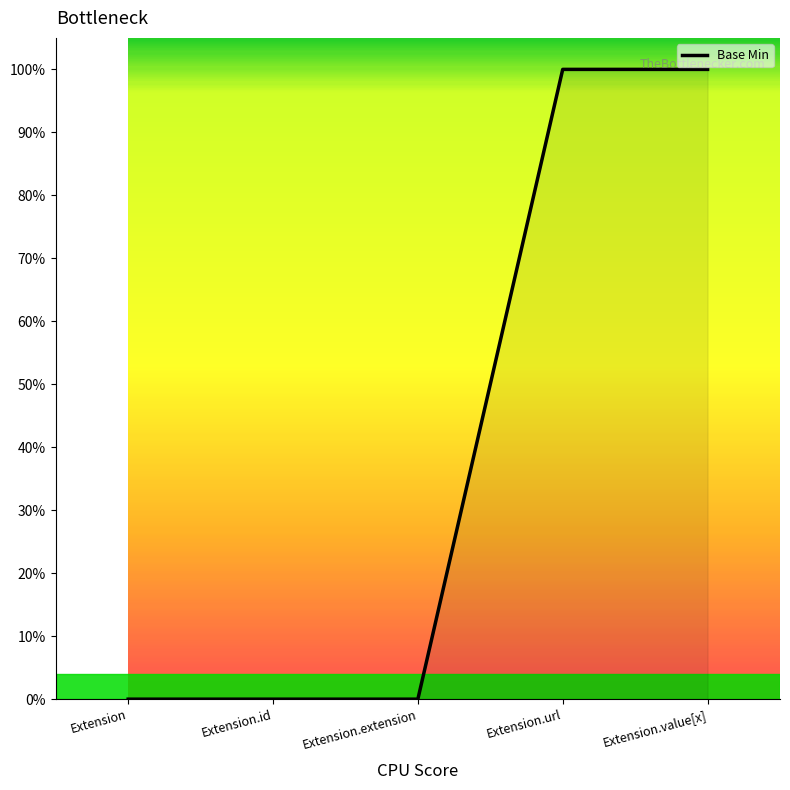

Does the chart have visible grid lines?

No